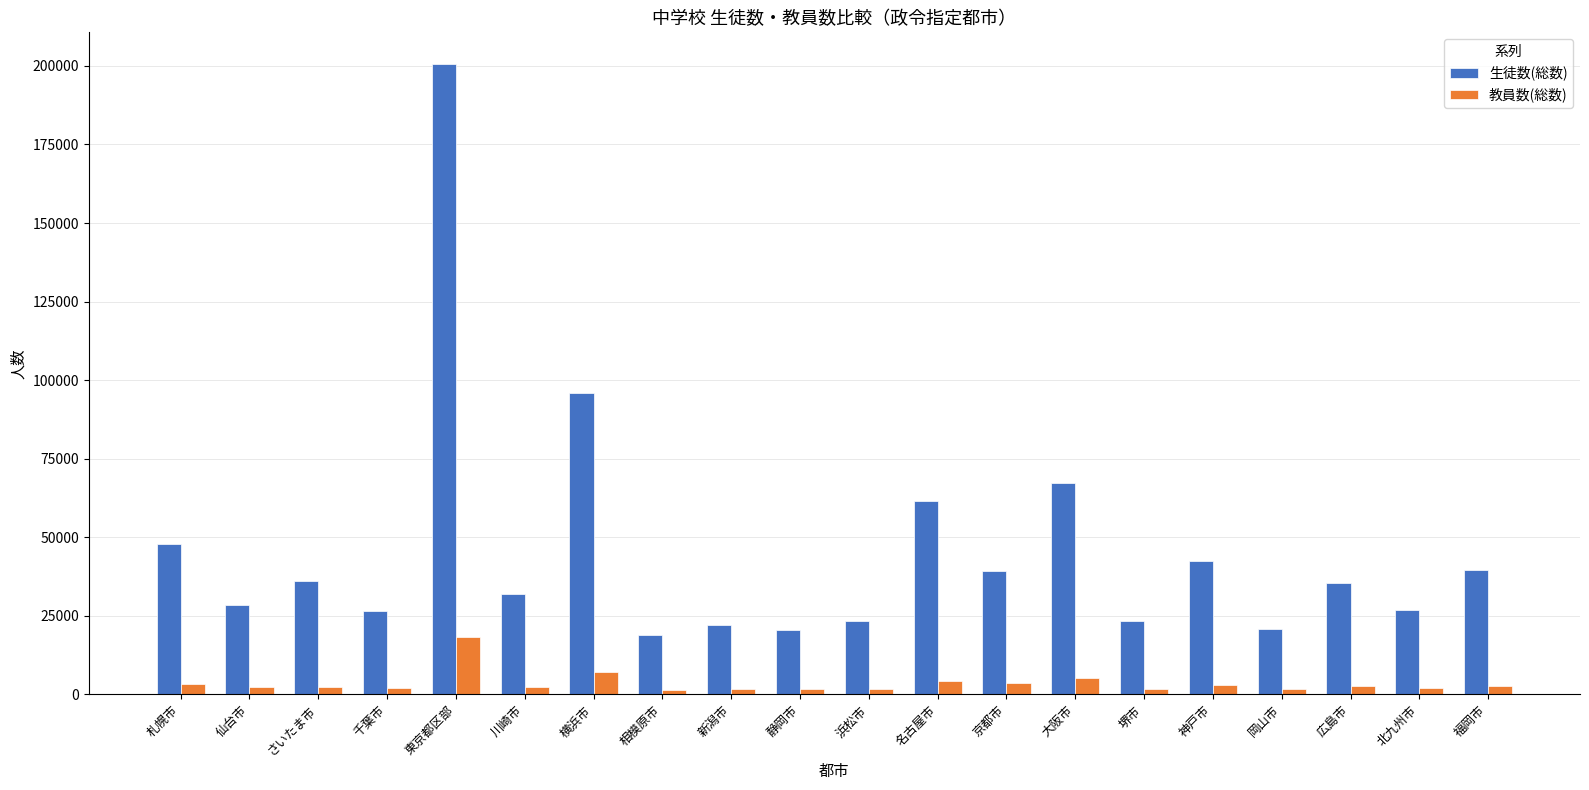

Is the value of 生徒数(総数) at 東京都区部 greater than the value of 教員数(総数) at 新潟市?

Yes